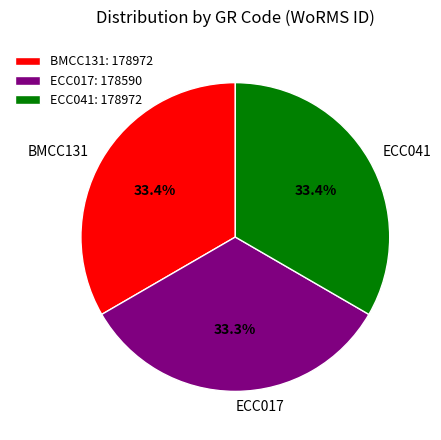

Is the sum of ECC041 and BMCC131 greater than half?

Yes